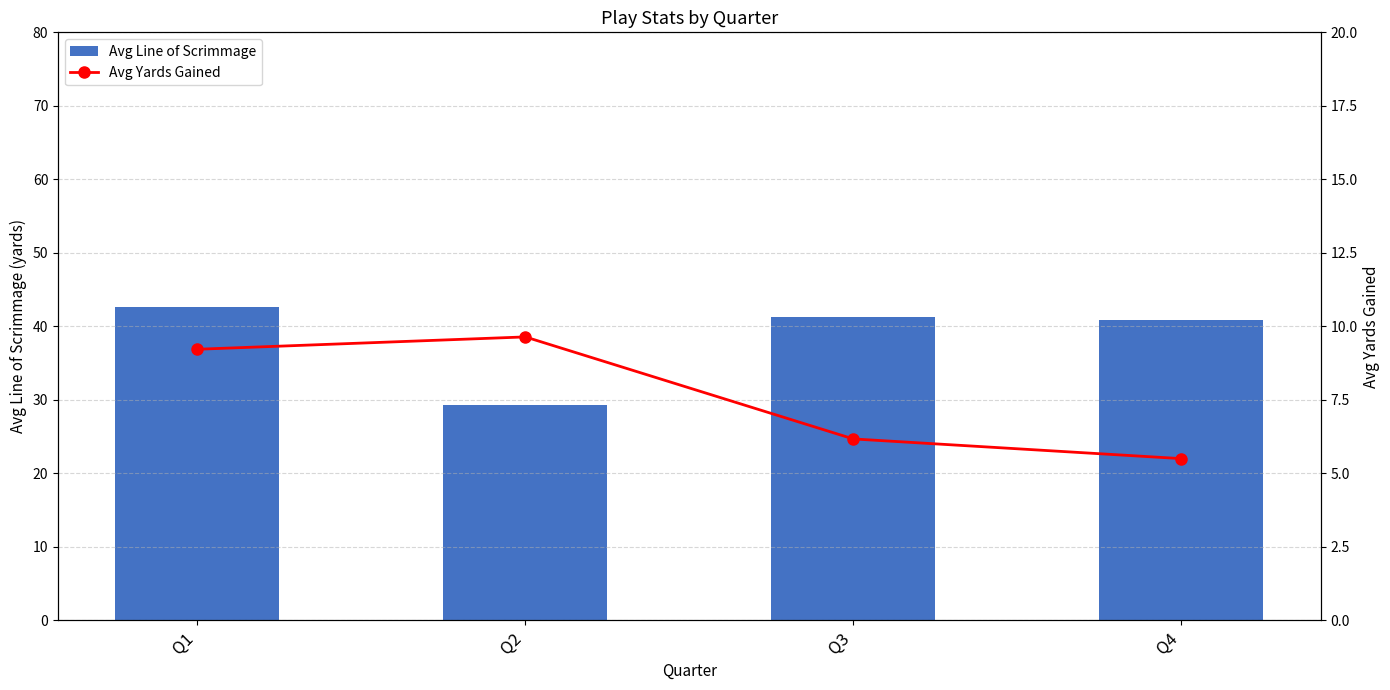

List the labels in order of Avg Line of Scrimmage value, largest first.

Q1, Q3, Q4, Q2